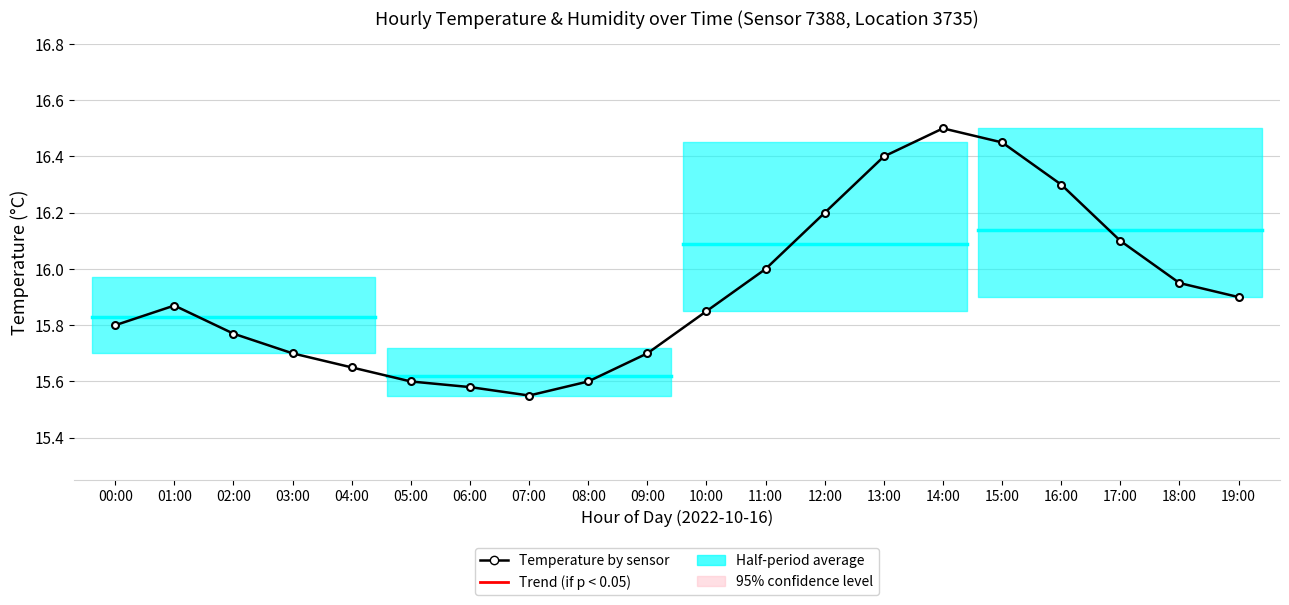

Reading left to right, transcribe all the data shown in this chart.

00:00=15.8	01:00=15.9	02:00=15.8	03:00=15.7	04:00=15.7	05:00=15.6	06:00=15.6	07:00=15.6	08:00=15.6	09:00=15.7	10:00=15.8	11:00=16.0	12:00=16.2	13:00=16.4	14:00=16.5	15:00=16.4	16:00=16.3	17:00=16.1	18:00=15.9	19:00=15.9